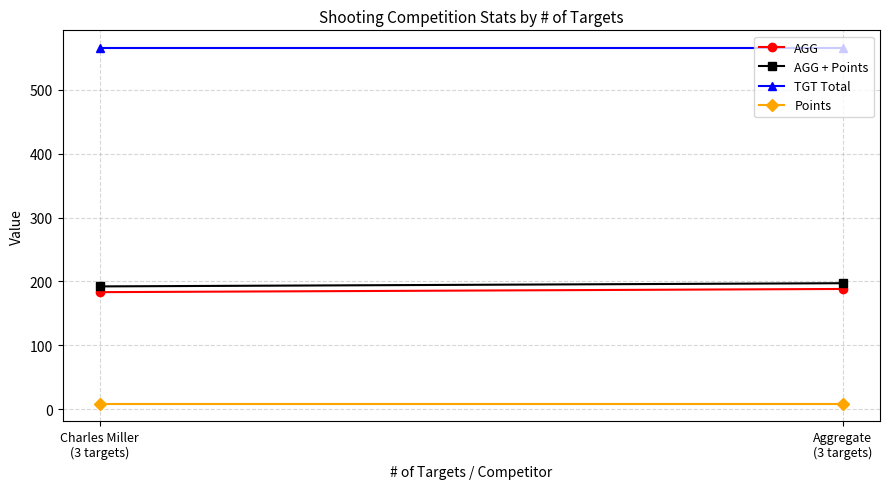

What is the label of the 2nd point from the right?

Charles Miller
(3 targets)